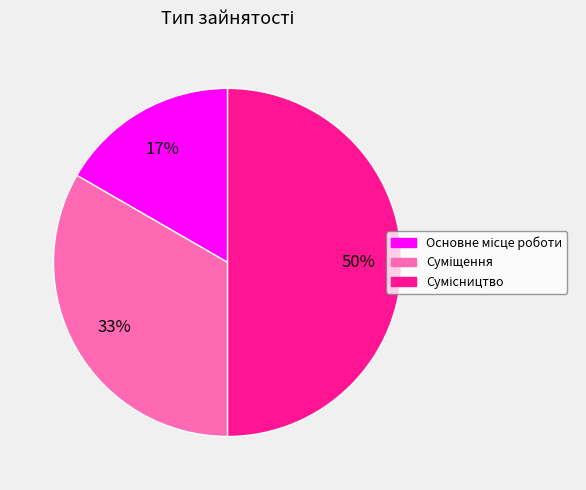

To the nearest percent, what is the difference between the largest and smallest slice percentages?

33%